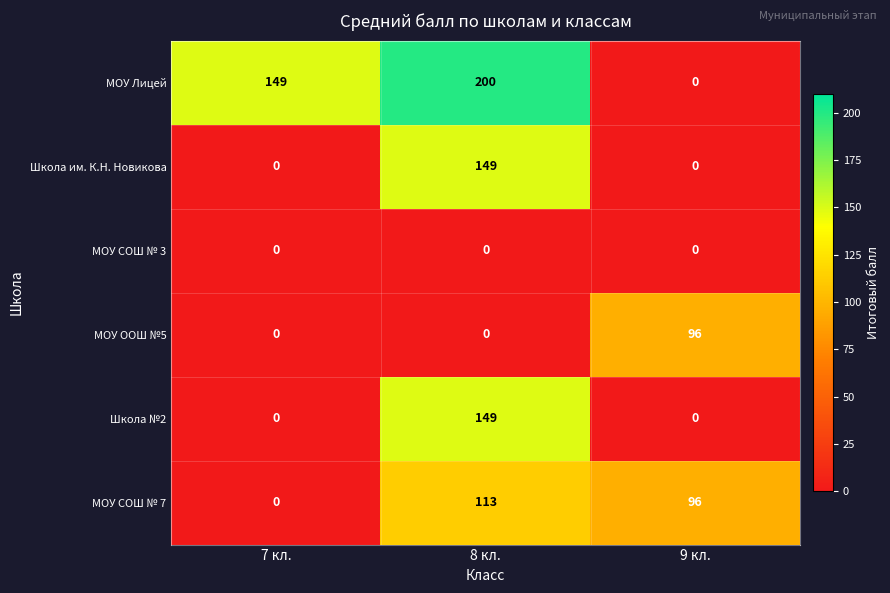

What is the total value across all series at 7 кл.?

149